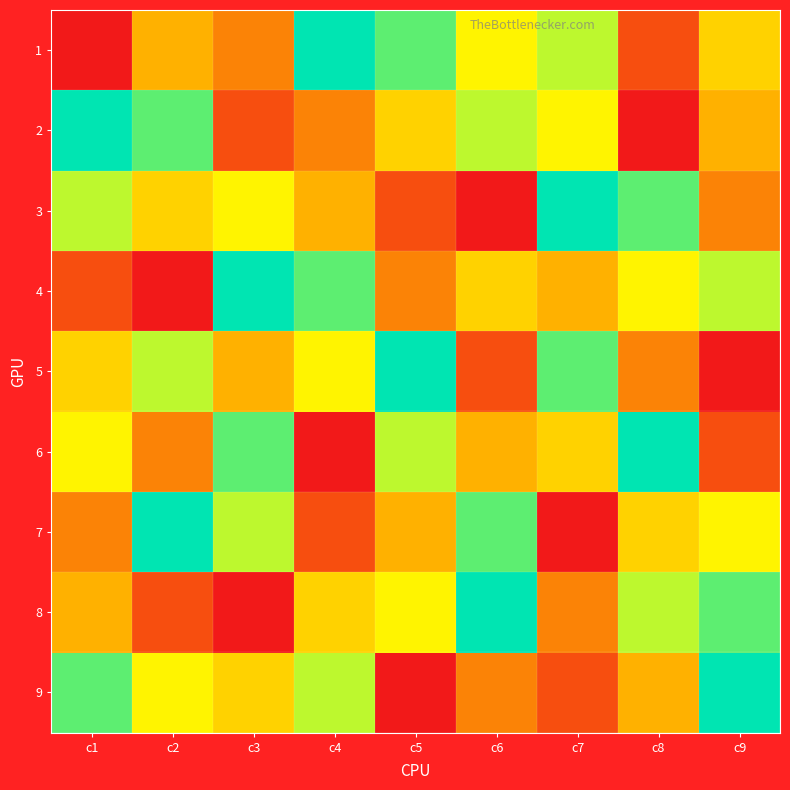

Which category has the lowest value across all series?

c1